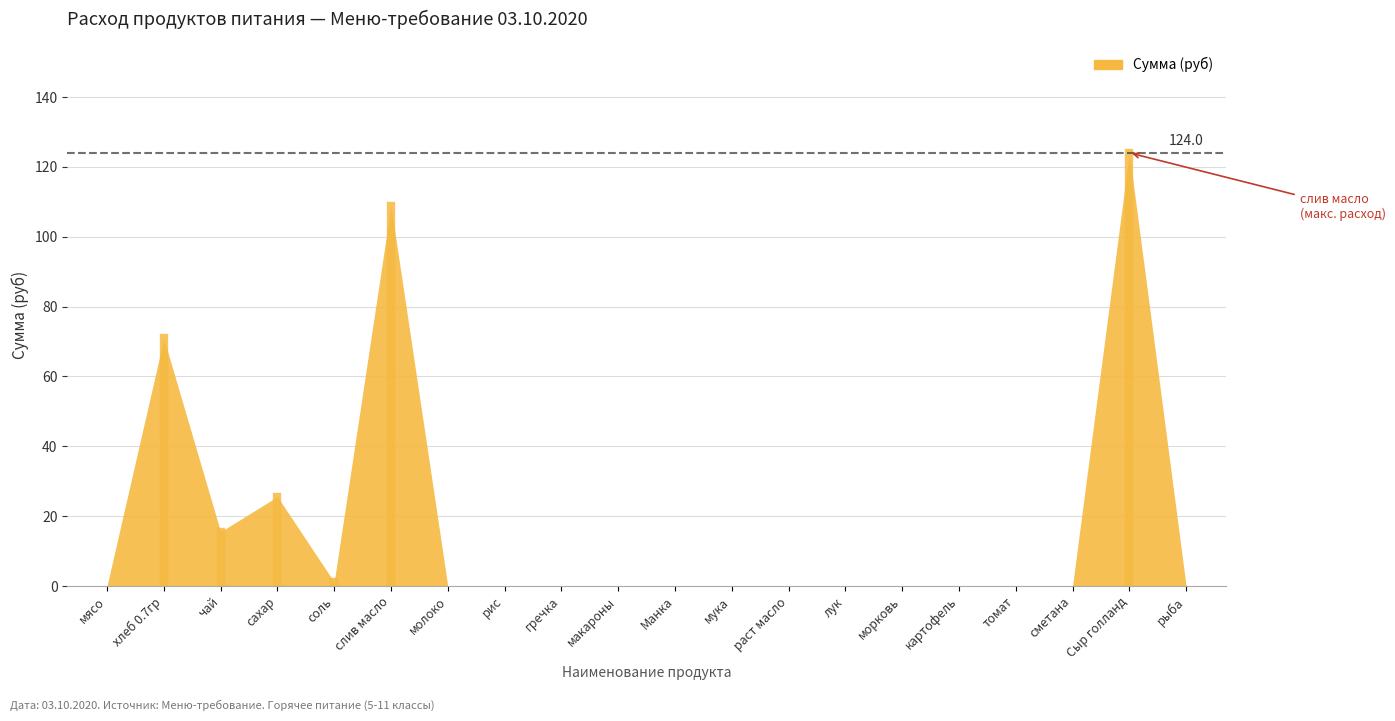

How many values exceed 0?

6